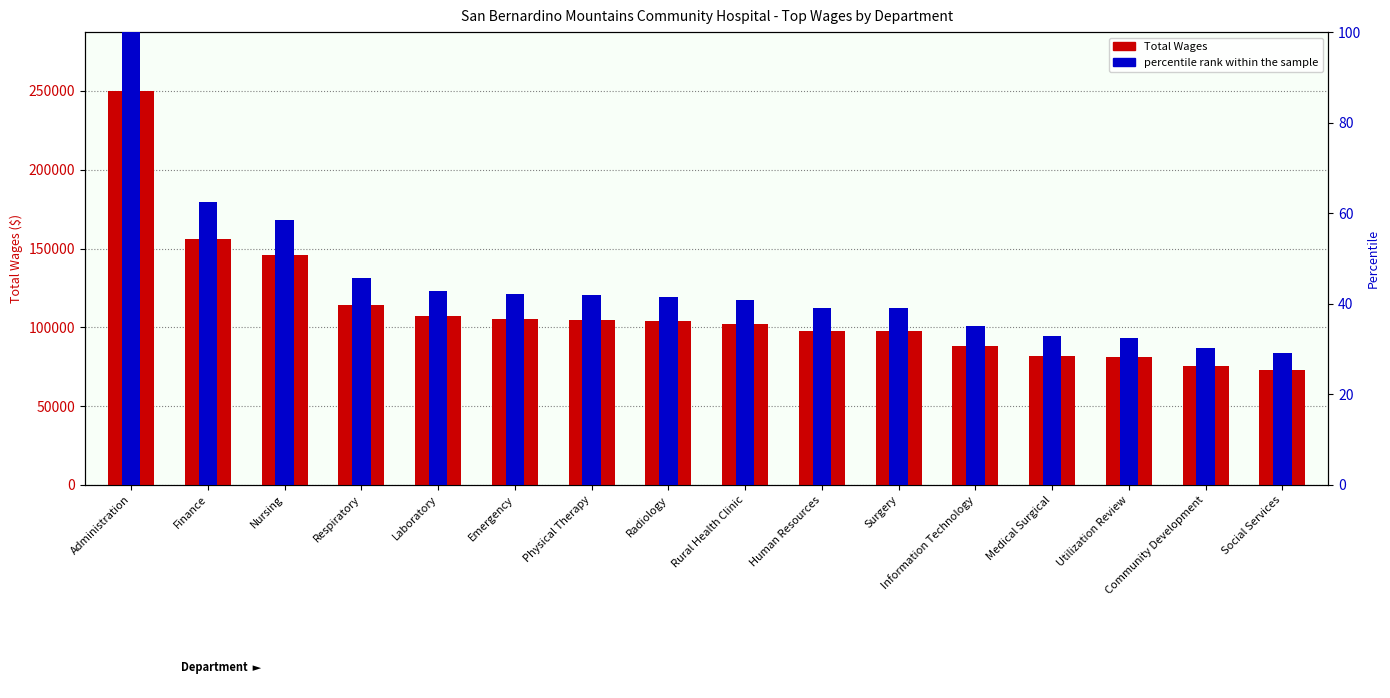

Between Finance and Nursing, which series saw the biggest shift?

Total Wages